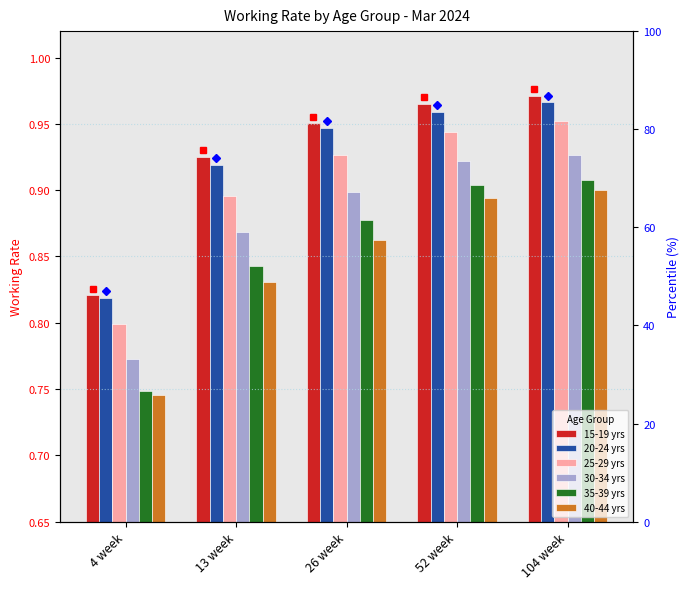

Rank the categories by 35-39 yrs value from highest to lowest.

104 week, 52 week, 26 week, 13 week, 4 week